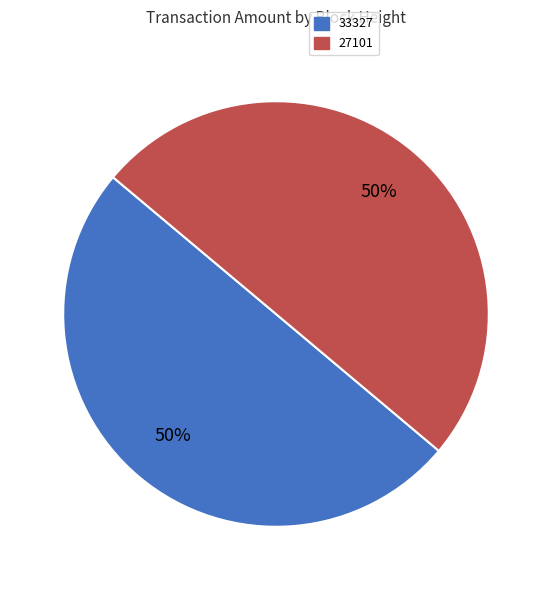

What is the ratio of the value at 27101 to the value at 33327?

1.0